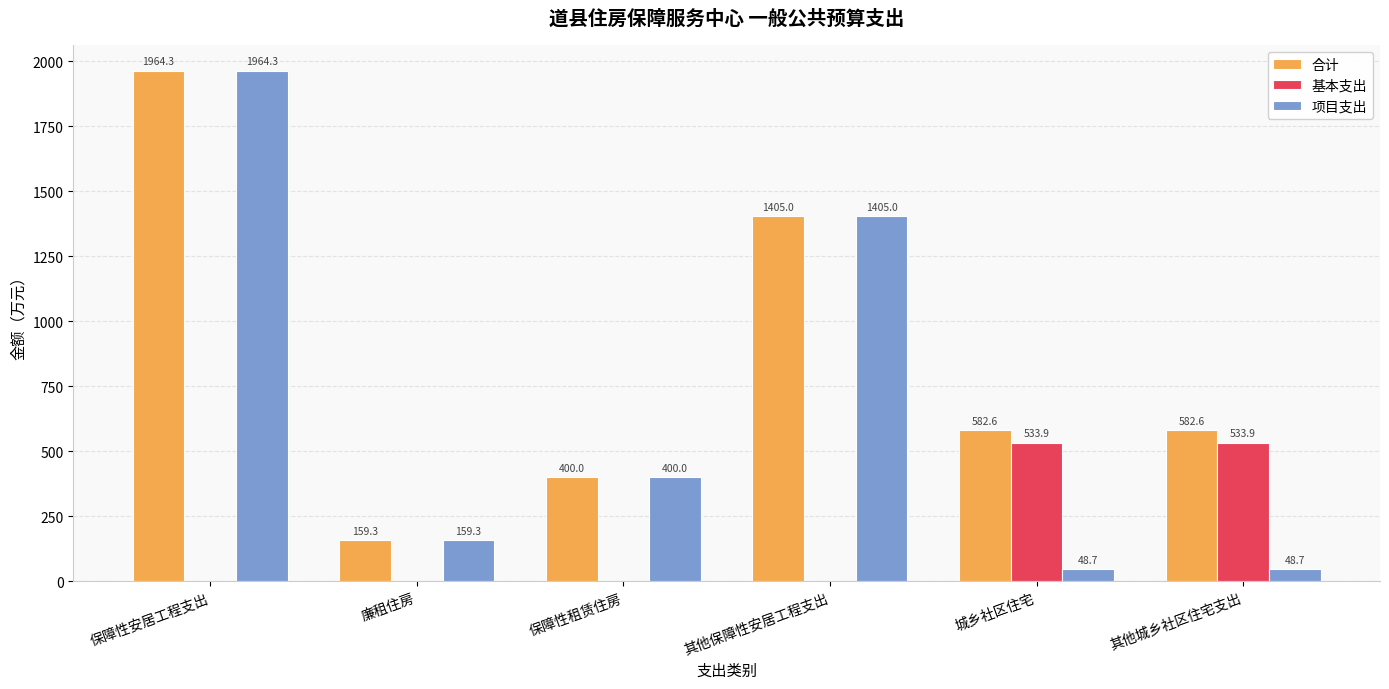

What value does the 合计 series have at 城乡社区住宅?

582.6